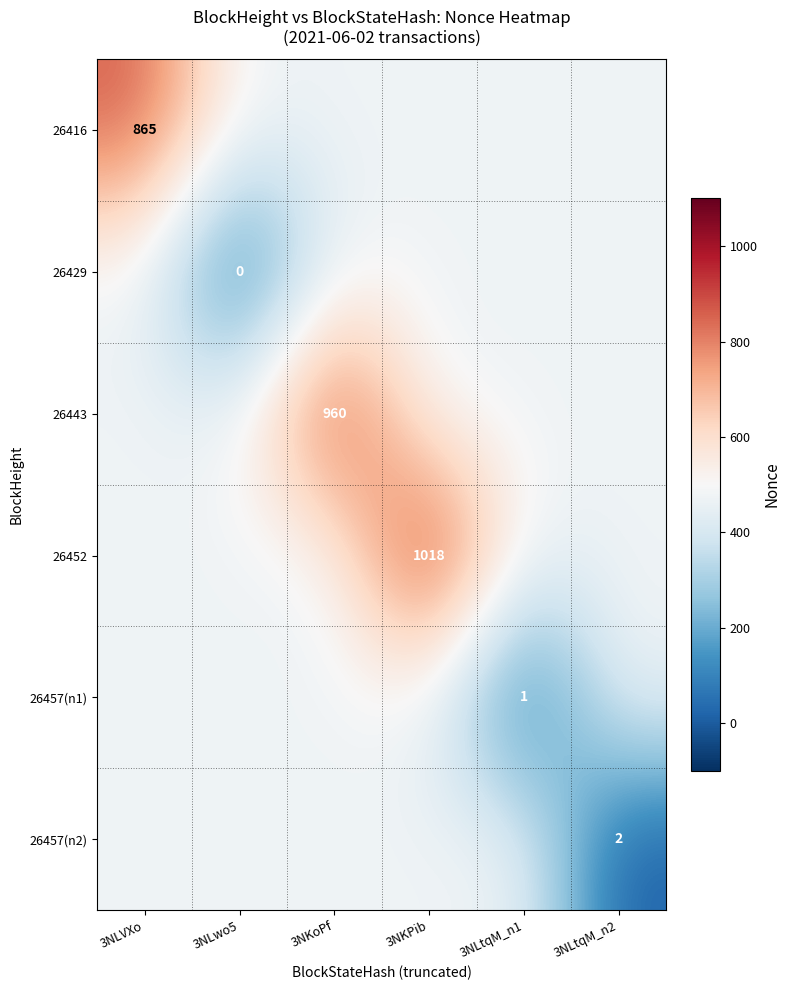

At which category is the sum across all series the highest?

3NKPib